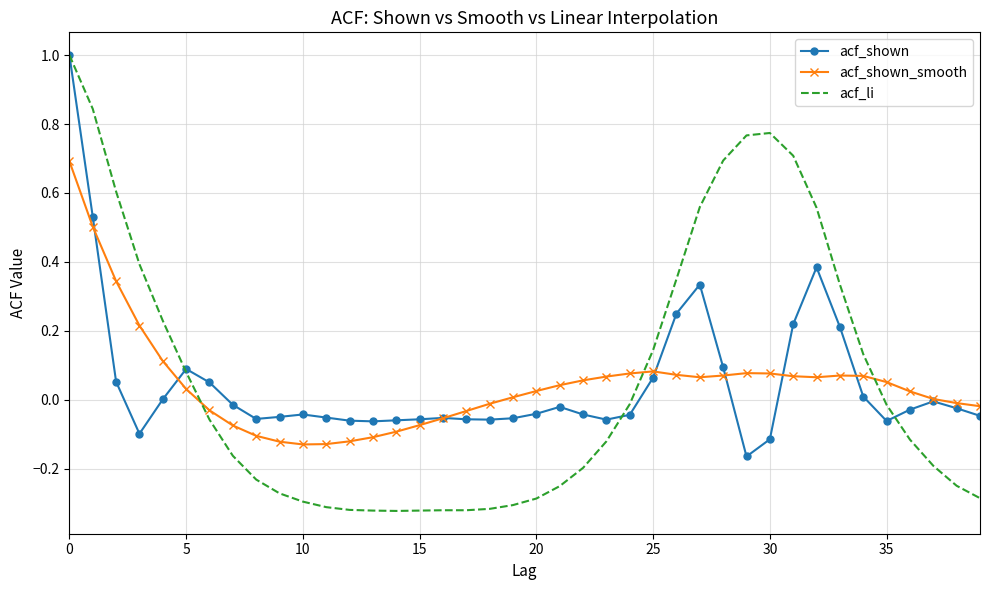

In acf_shown_smooth, how many points are higher than both neighbors (excluding endpoints)?

3